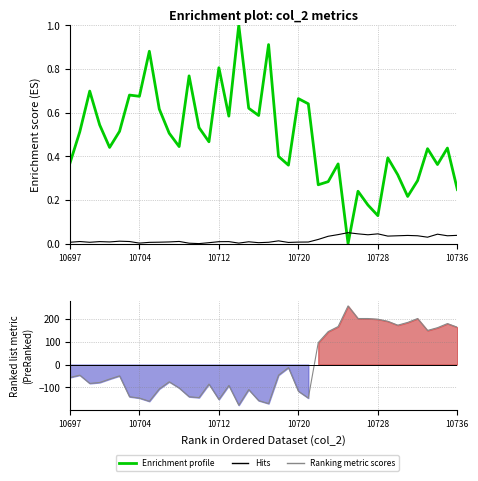

In Hits, how many points are higher than both neighbors (excluding endpoints)?

11